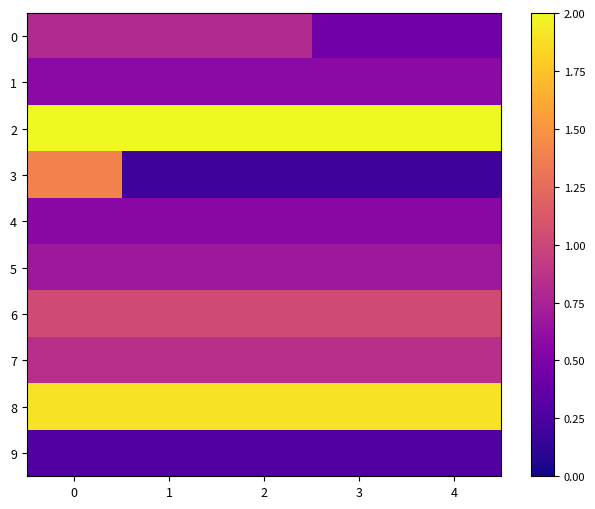

Rank the series by their maximum value, from highest to lowest.

2, 8, 3, 6, 7, 0, 5, 1, 4, 9